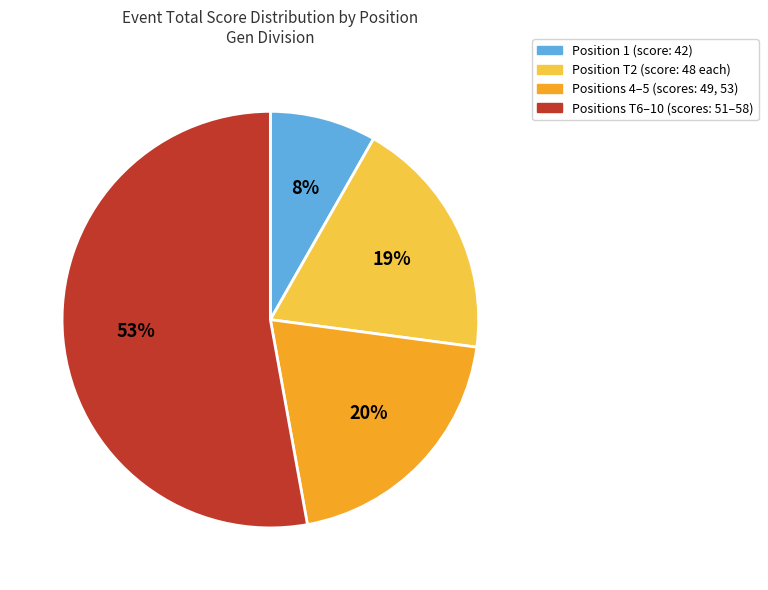

Count the number of slices in the pie.

4